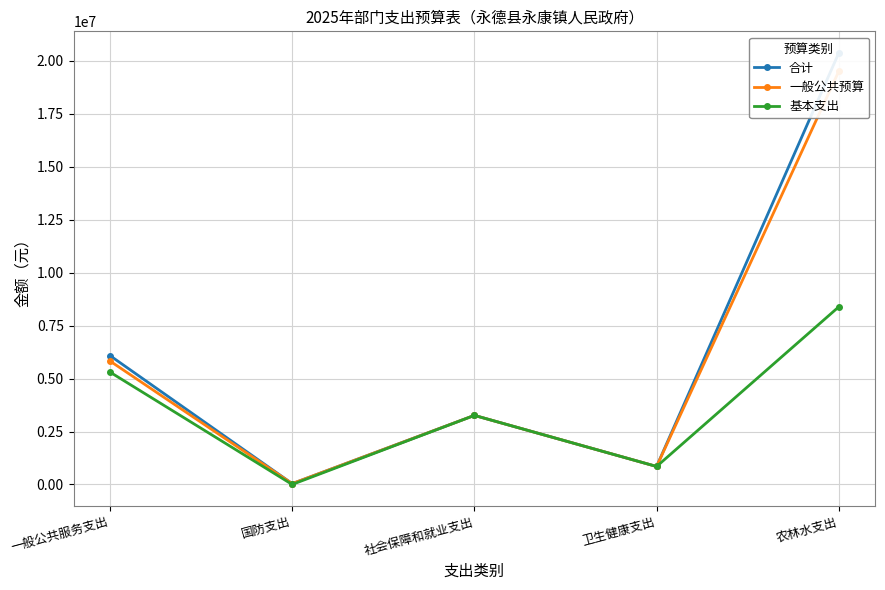

What is the difference between the maximum and minimum values in the 基本支出 series?

8388684.7